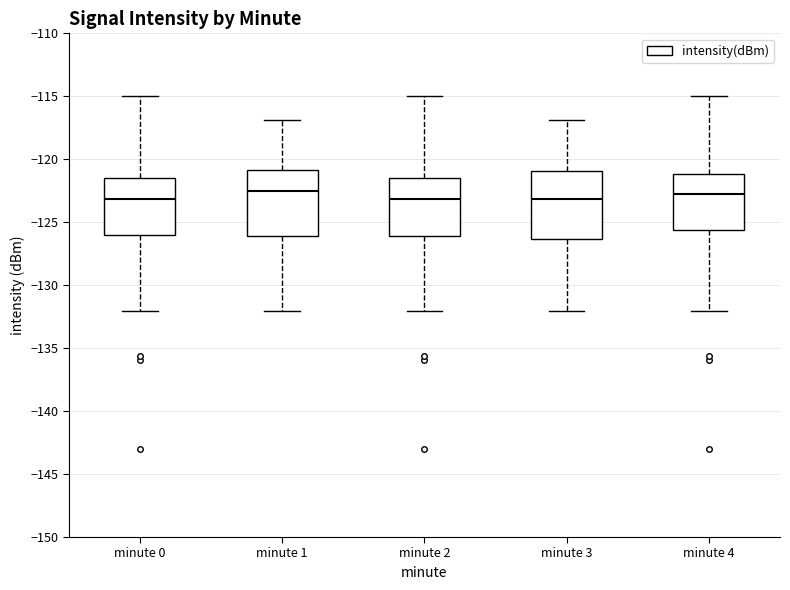

Reading left to right, read every box against the y-axis: the position of its median line, the range the box covers, and the ends of its whiskers. The values are not printed on the chart, so give them approximately, as read against the axis.

minute 0: median -123.0, box -126.0 to -121.5, whiskers -132.0 to -115.0
minute 1: median -122.5, box -126.0 to -121.0, whiskers -132.0 to -117.0
minute 2: median -123.0, box -126.0 to -121.5, whiskers -132.0 to -115.0
minute 3: median -123.0, box -126.5 to -121.0, whiskers -132.0 to -117.0
minute 4: median -122.5, box -125.5 to -121.0, whiskers -132.0 to -115.0